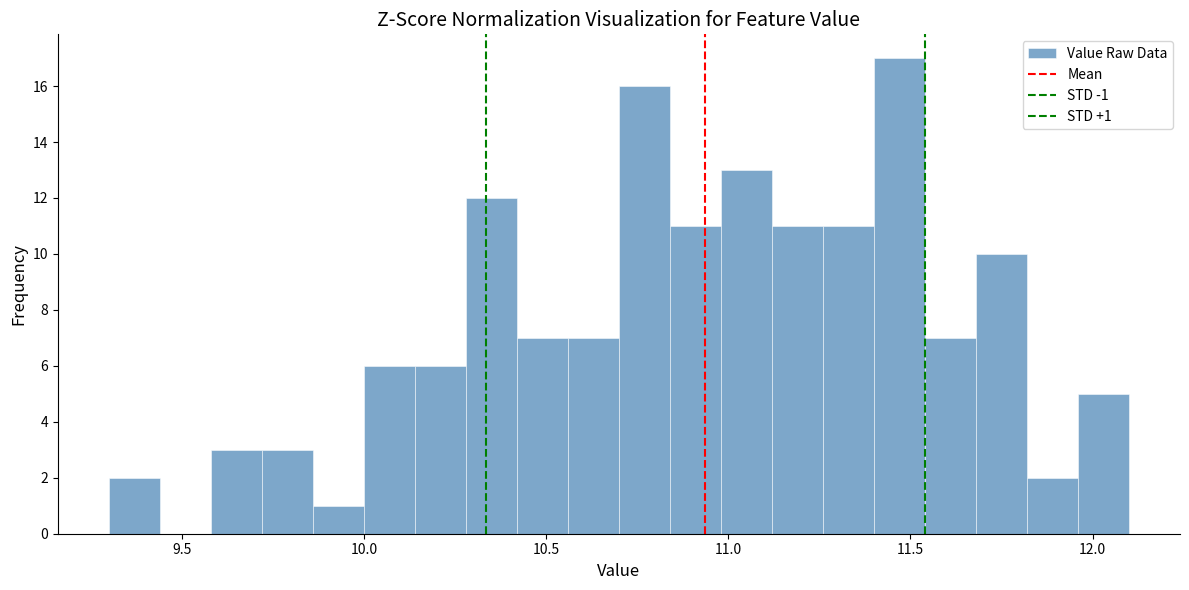

Read against the x-axis, roughly where is the centre of the tallest bar?

11.45